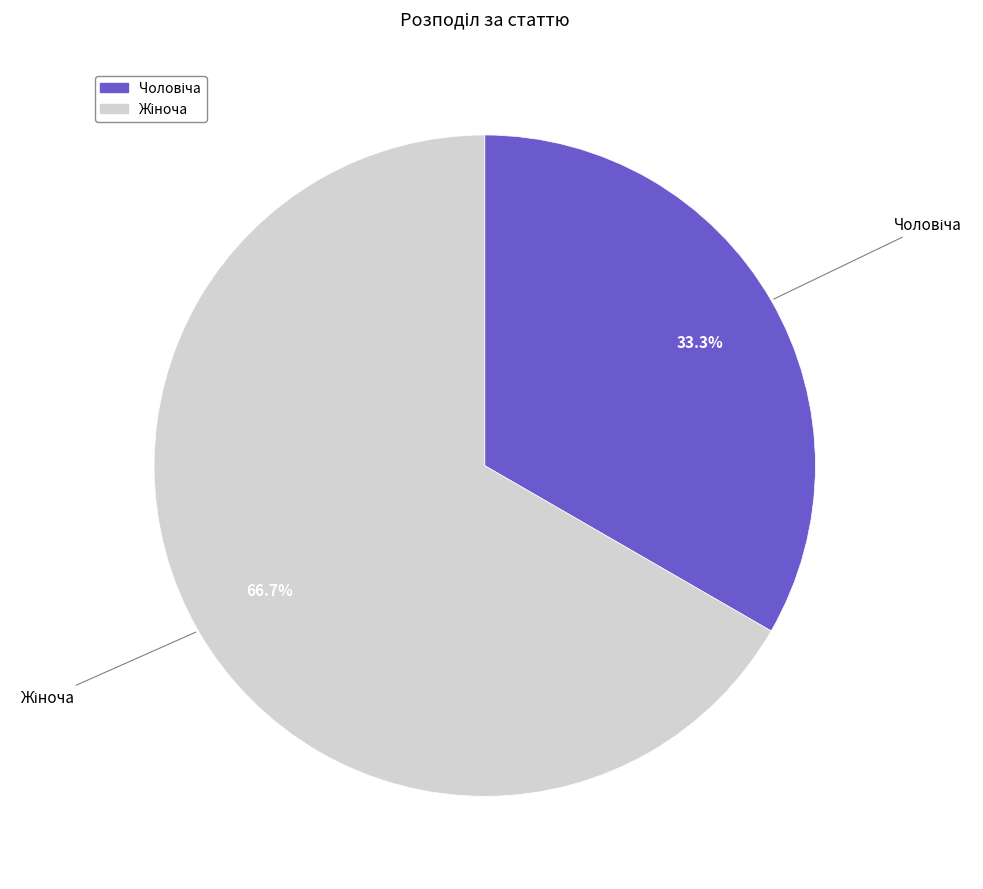

Is there any slice that represents more than half of the pie?

Yes